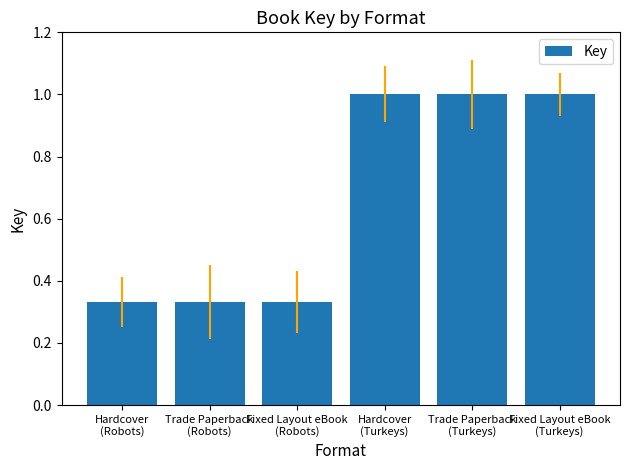

What is the greatest value displayed?

1.0